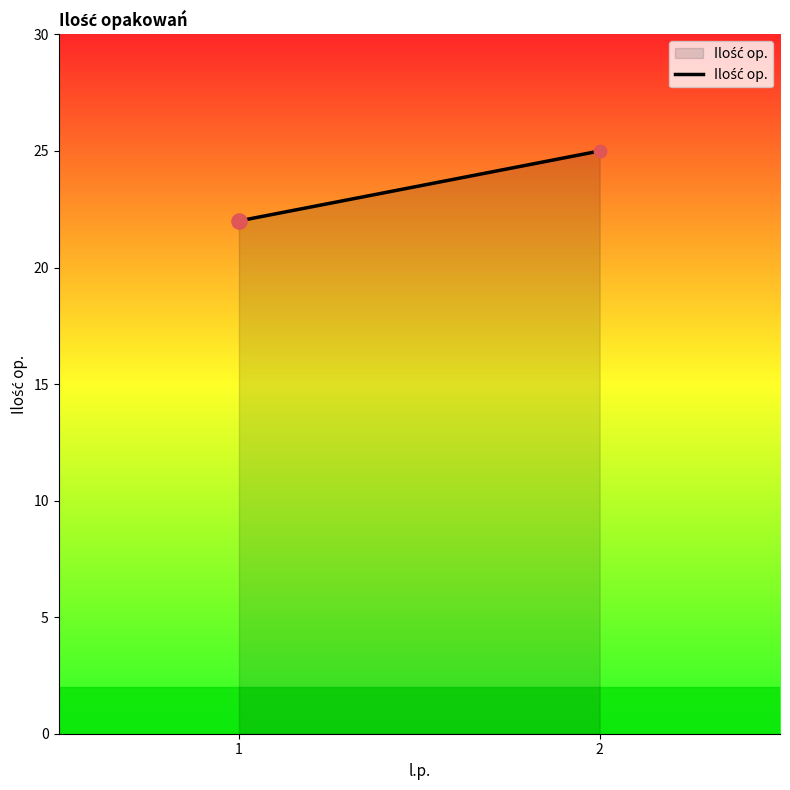

What is the ratio of the value at 1 to the value at 2?

0.9